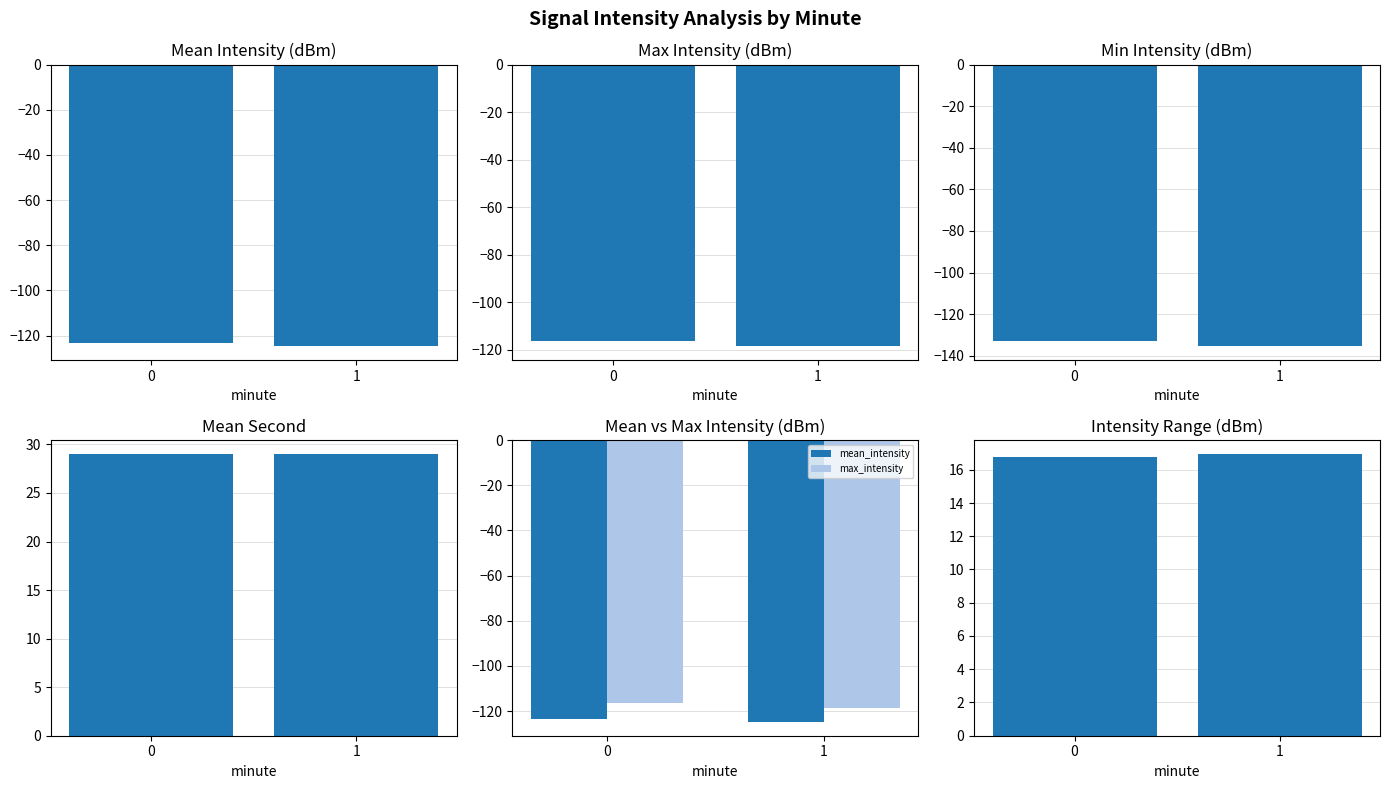

What is the approximate value of min_intensity at 0?

-133.0